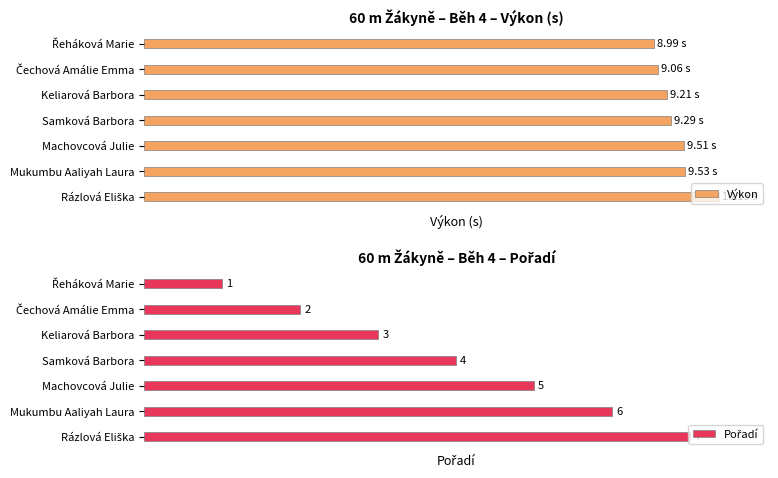

What is the lowest value of the Pořadí series?

1.0